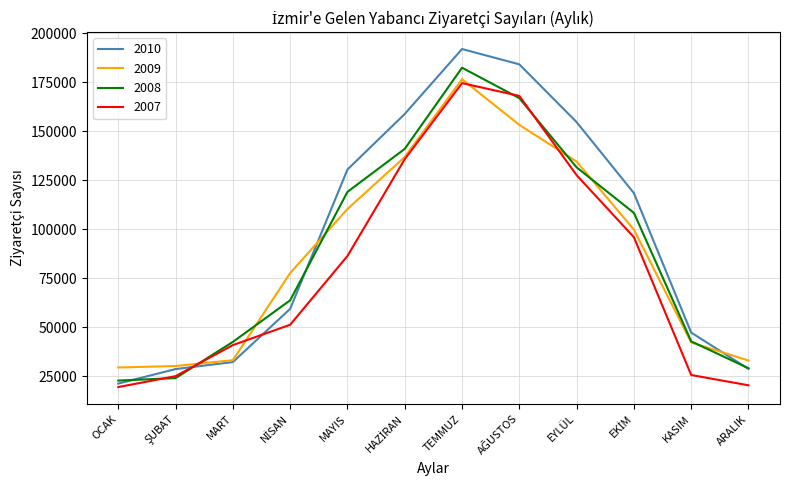

What is the total value across all series at TEMMUZ?

725359